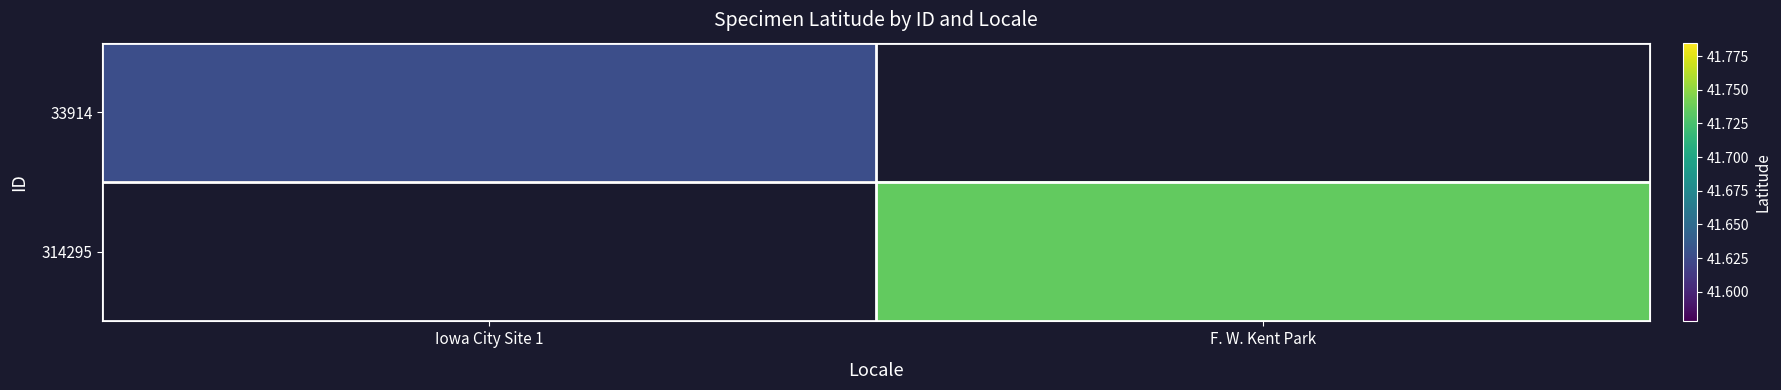

Rank the categories by 314295 value from highest to lowest.

Iowa City Site 1, F. W. Kent Park